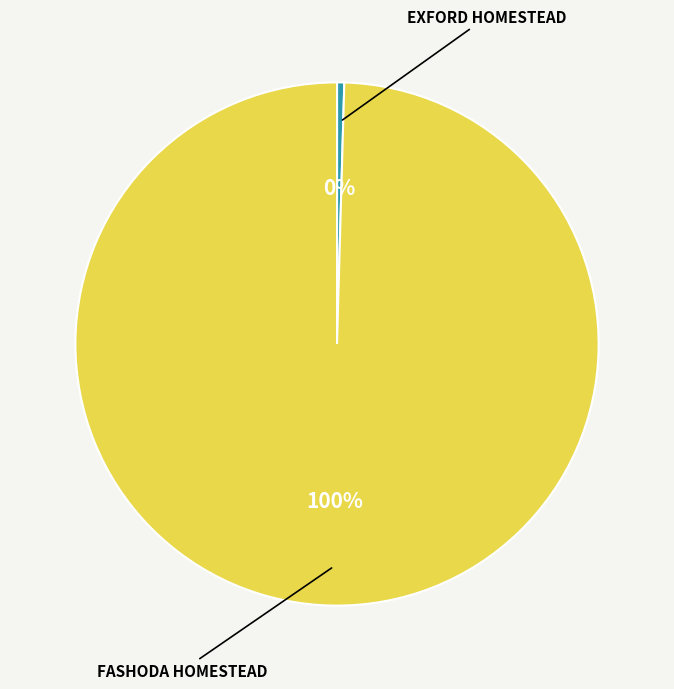

Is there a majority slice in this chart?

Yes